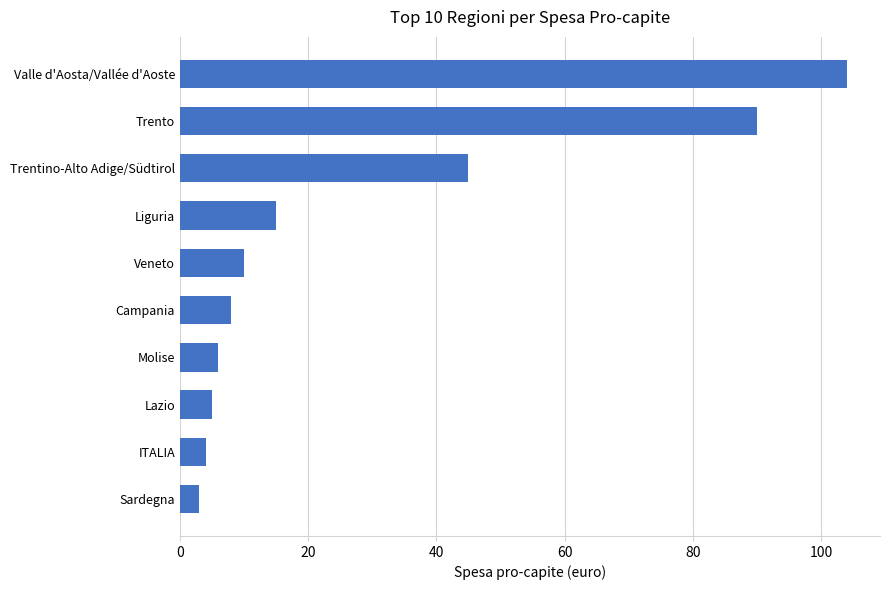

How many series are shown in this chart?

1